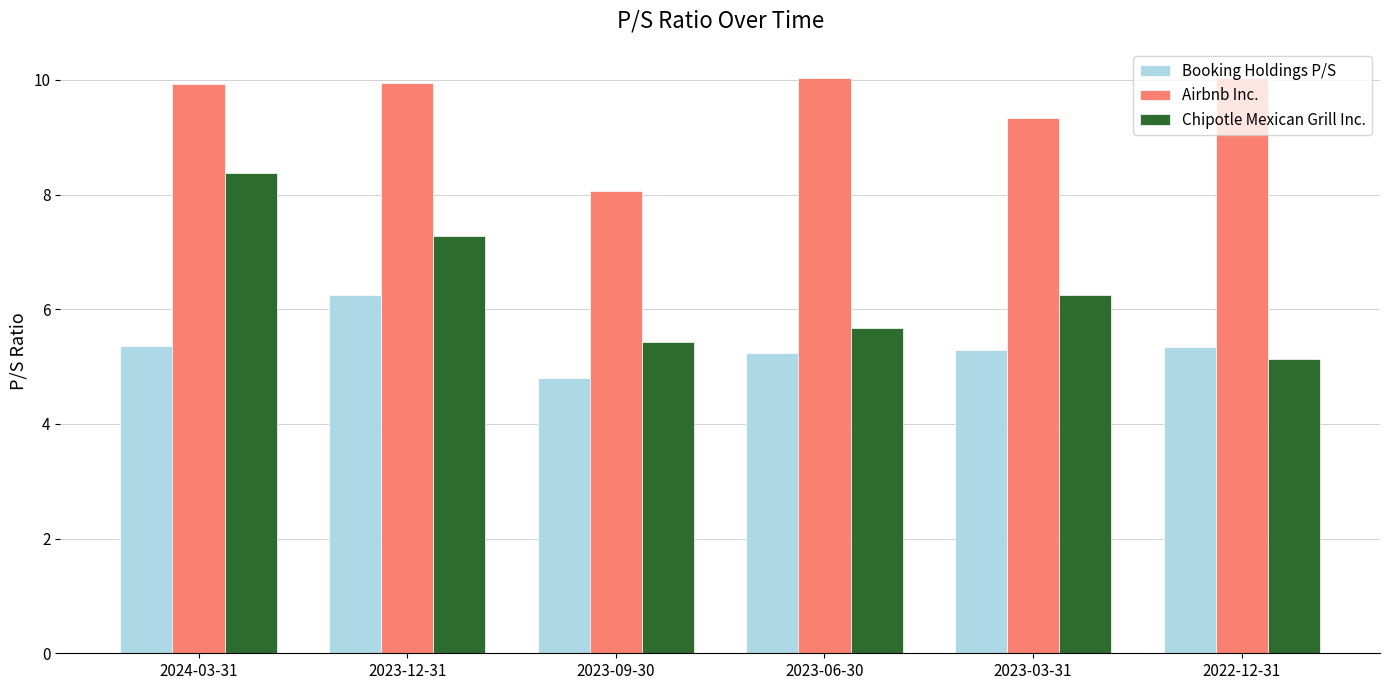

At how many categories does at least one series exceed 7?

6